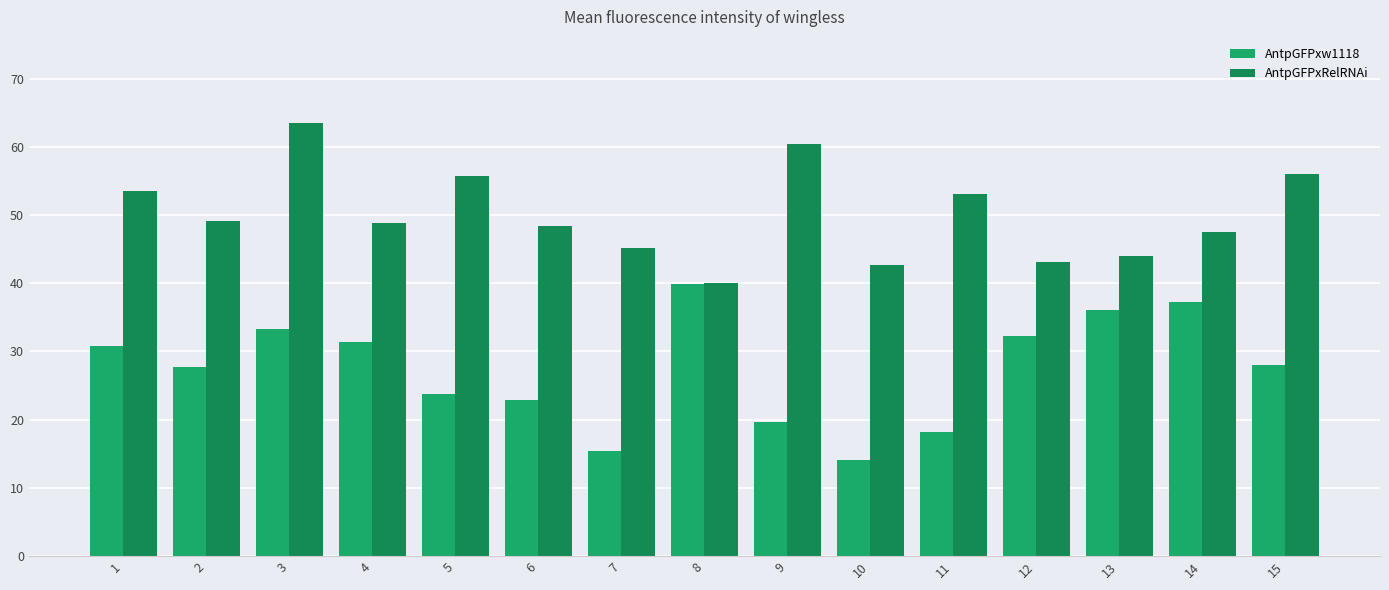

The value of AntpGFPxw1118 at 12 is 32.3. True or false?

True